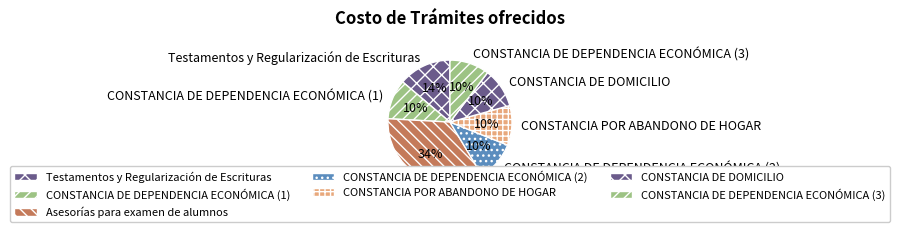

To the nearest percent, what is the average slice percentage?

14%